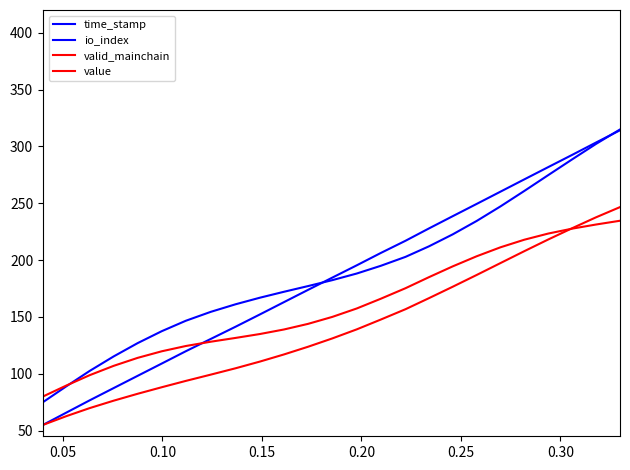

Does the chart display data point markers on the line(s)?

No